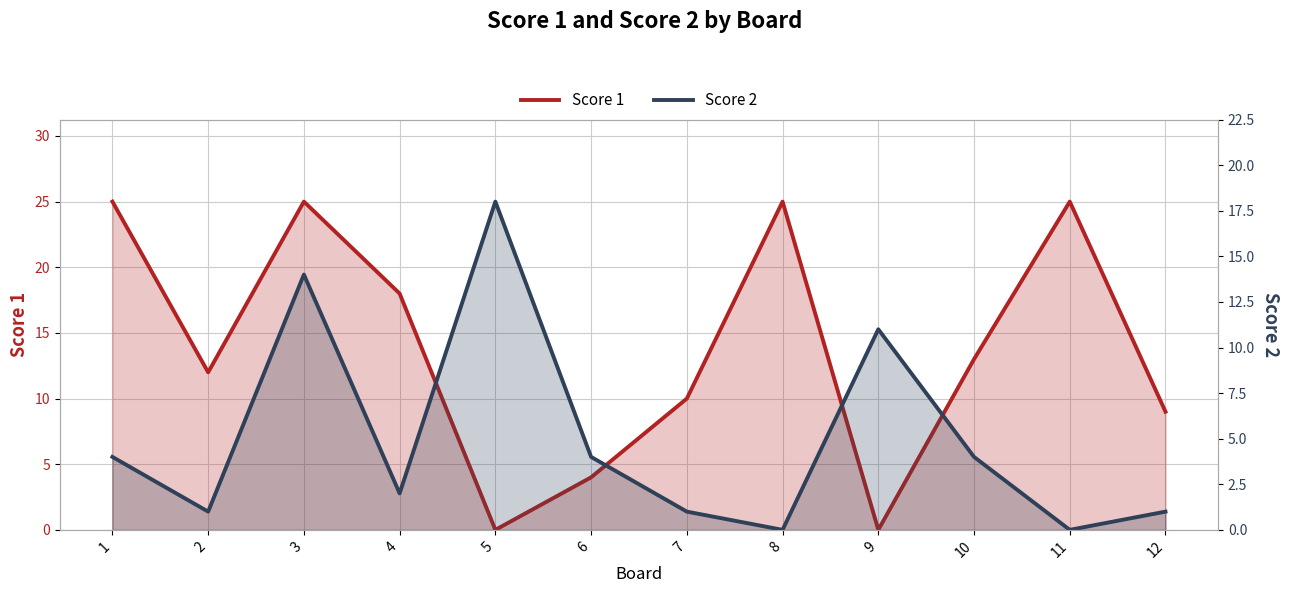

At which label does Score 1 first exceed 13?

1